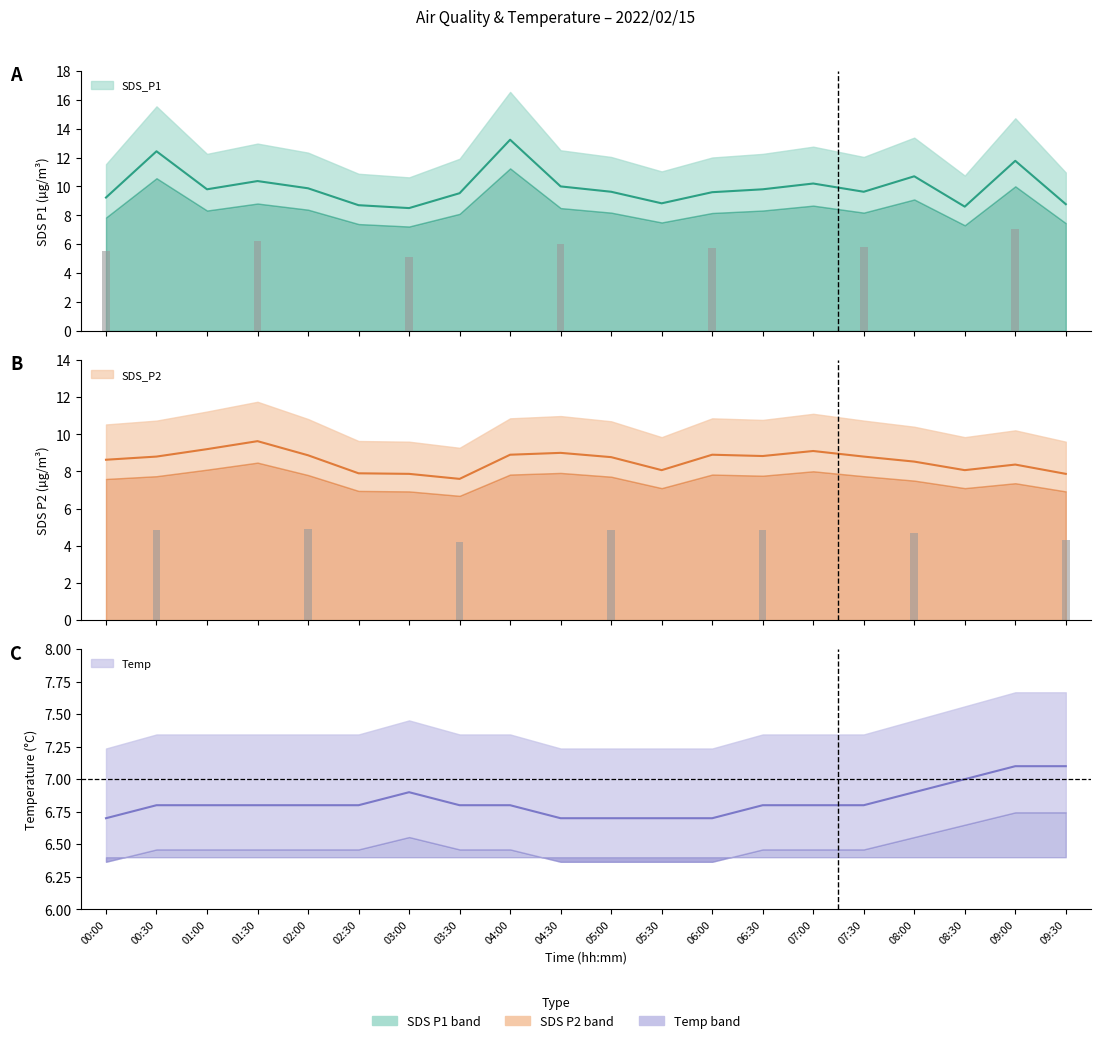

Between 04:30 and 06:30, which series saw the biggest shift?

SDS_P1